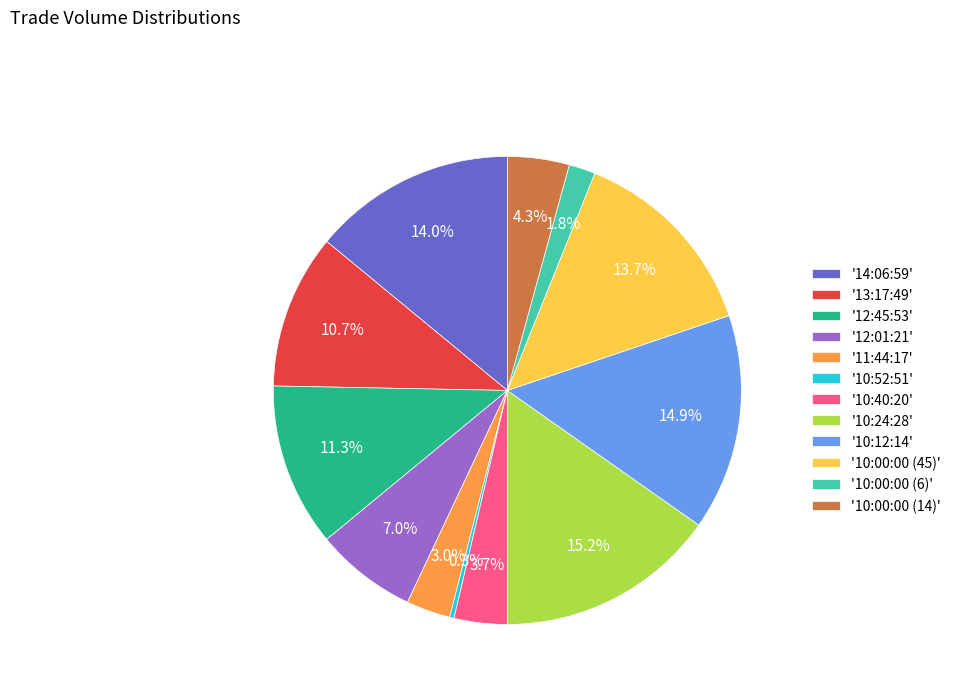

To the nearest percent, what is the difference between the largest and smallest slice percentages?

15%